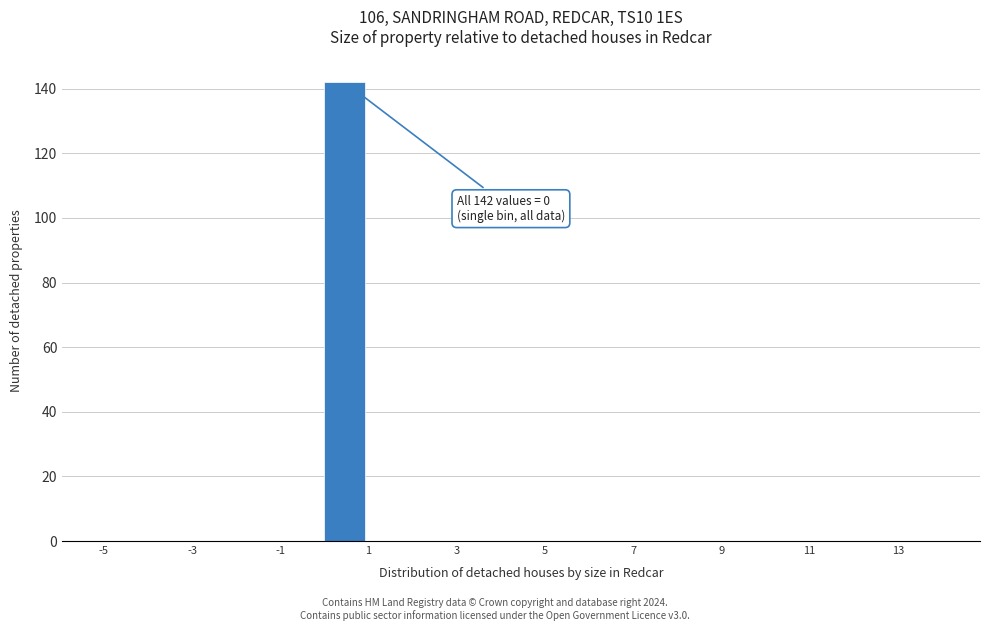

Which range on the x-axis has the tallest bar?

0 to 1